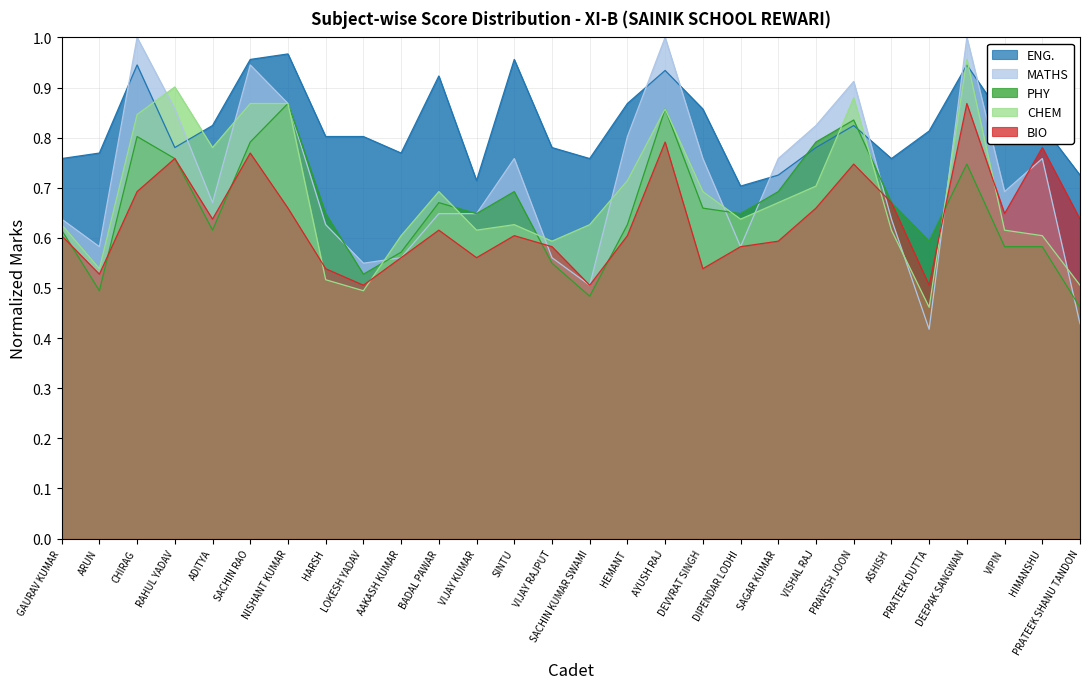

The value of PHY at LOKESH YADAV is 0.5. True or false?

True